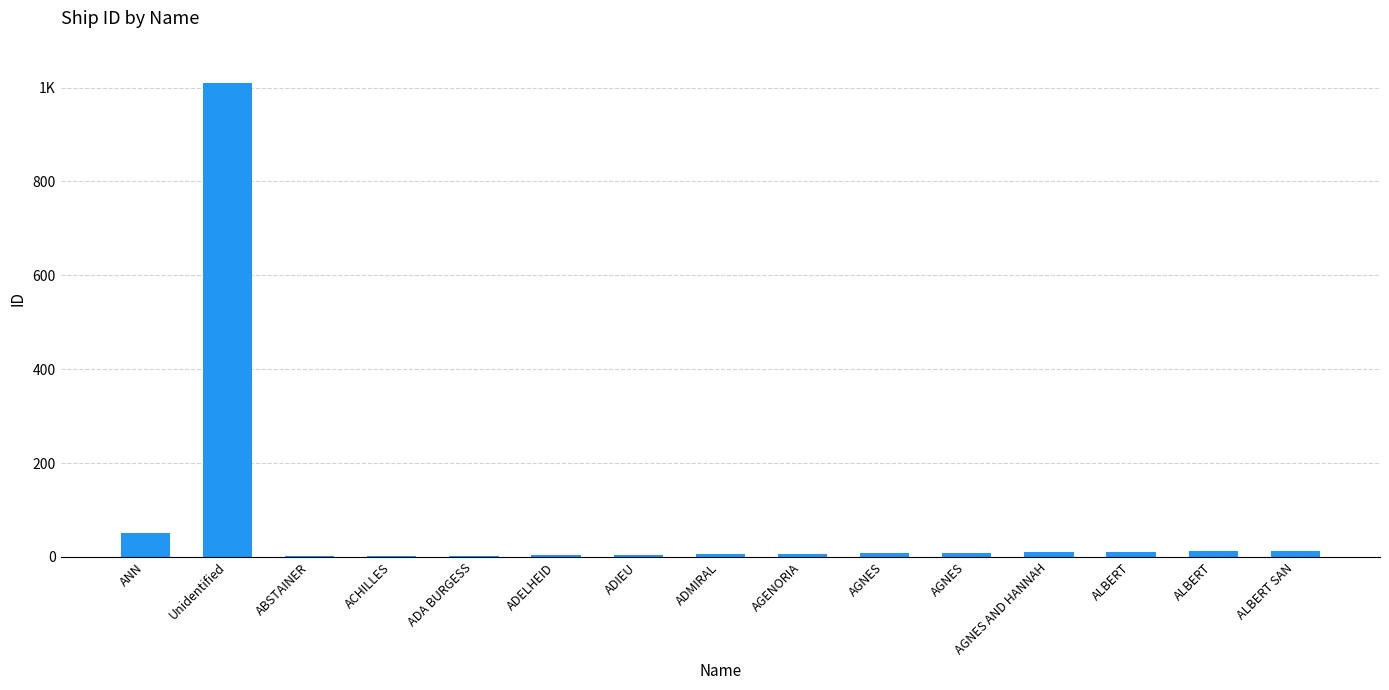

What is the change in value from Unidentified to AGNES AND HANNAH?

-999